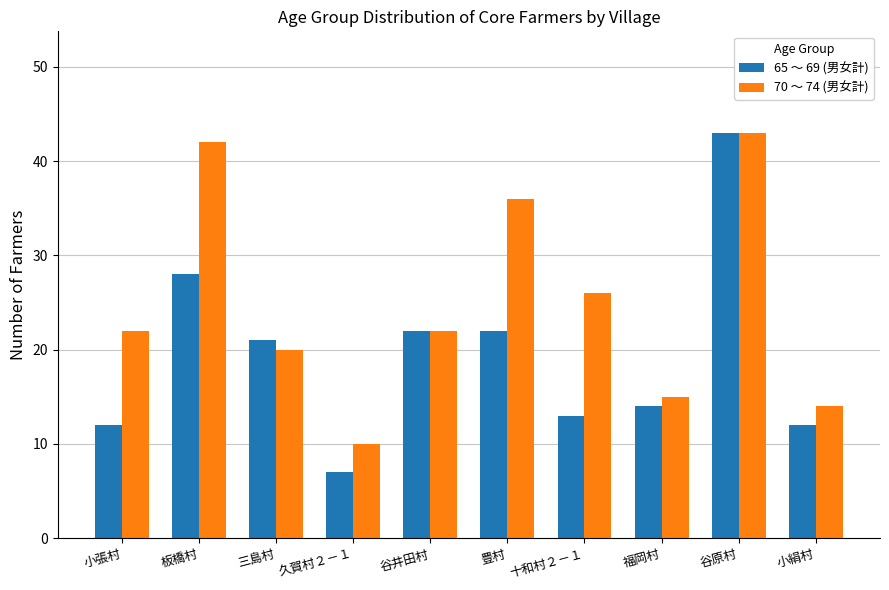

At which category is the sum across all series the highest?

谷原村